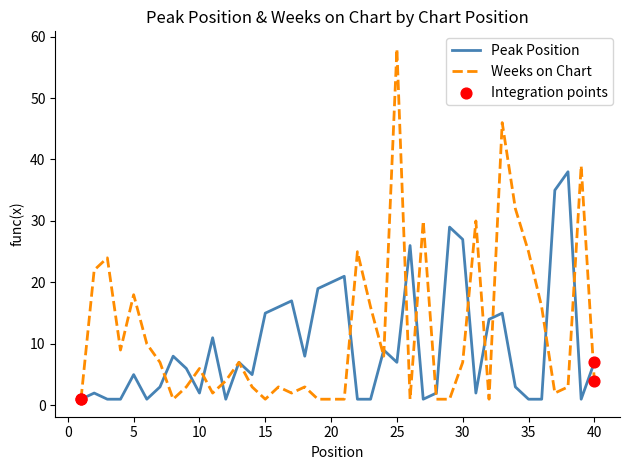

What is the maximum value shown in the chart?

58